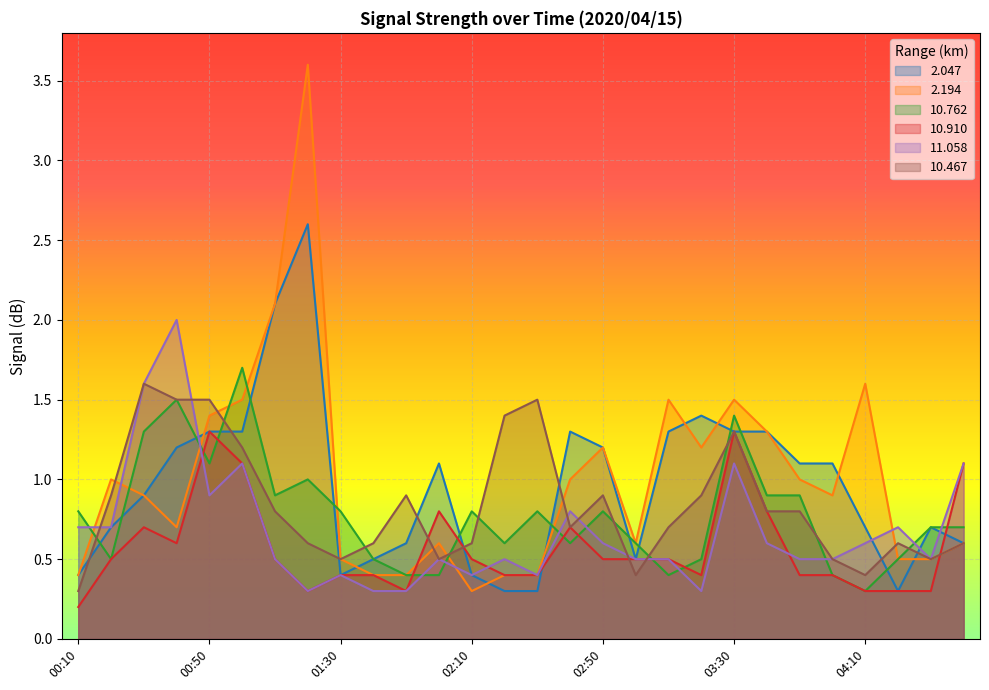

Where is 10.762 nearest to the value 1?

01:20